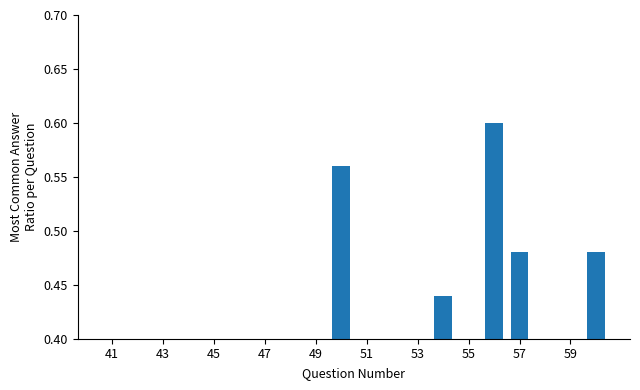

How many values are between 0 and 1?

20